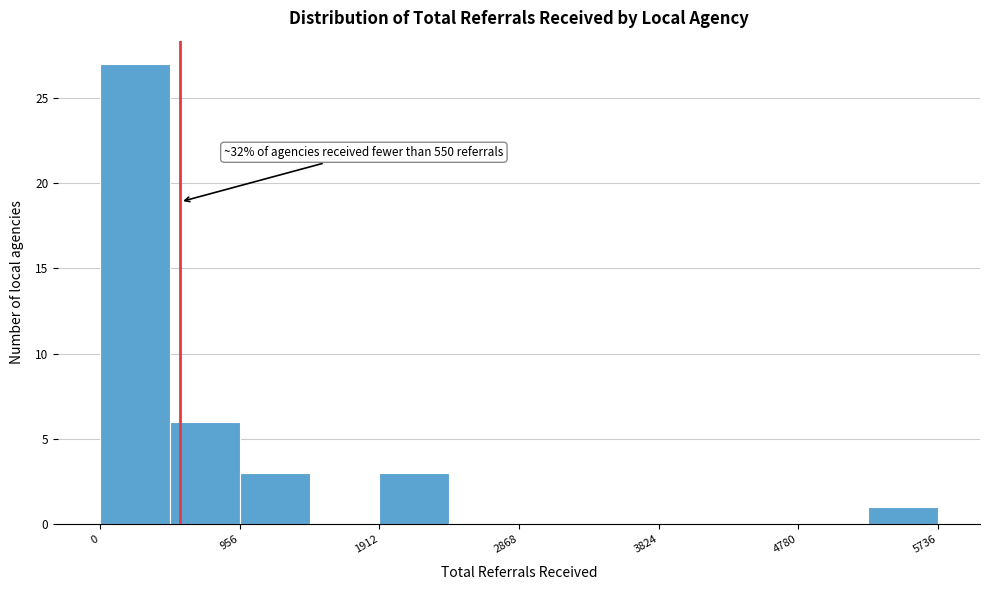

Over which range of the x-axis is the bar tallest?

0 to 500